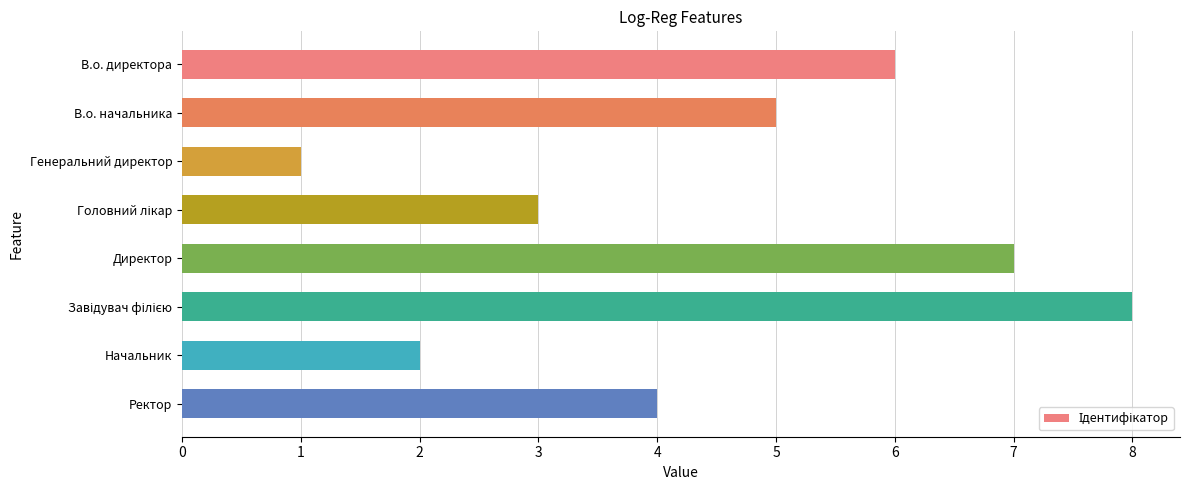

Count the number of categories in the chart.

8